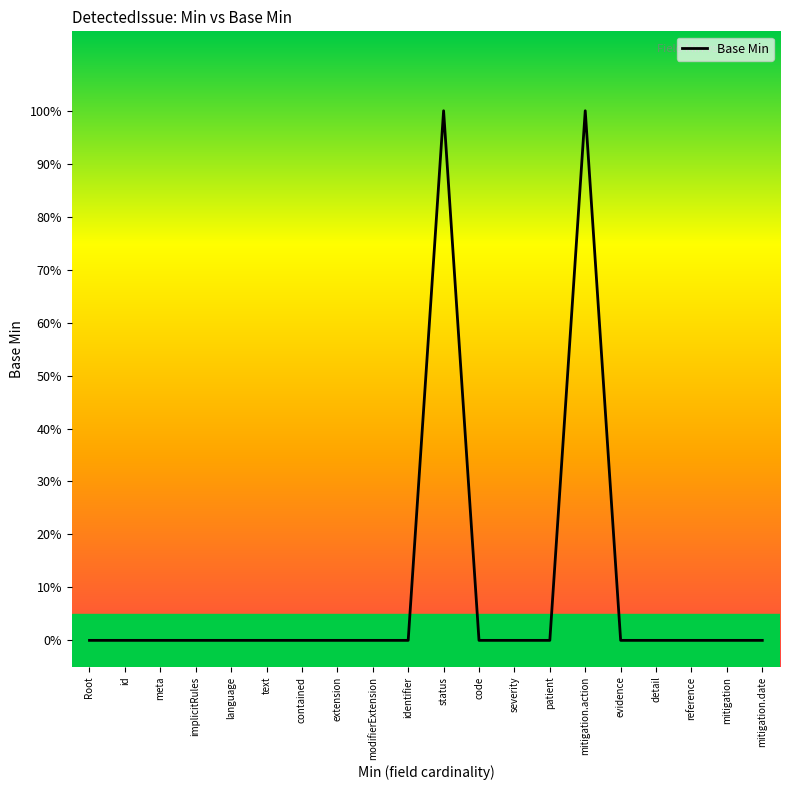

At which category does the data reach its first local peak?

status